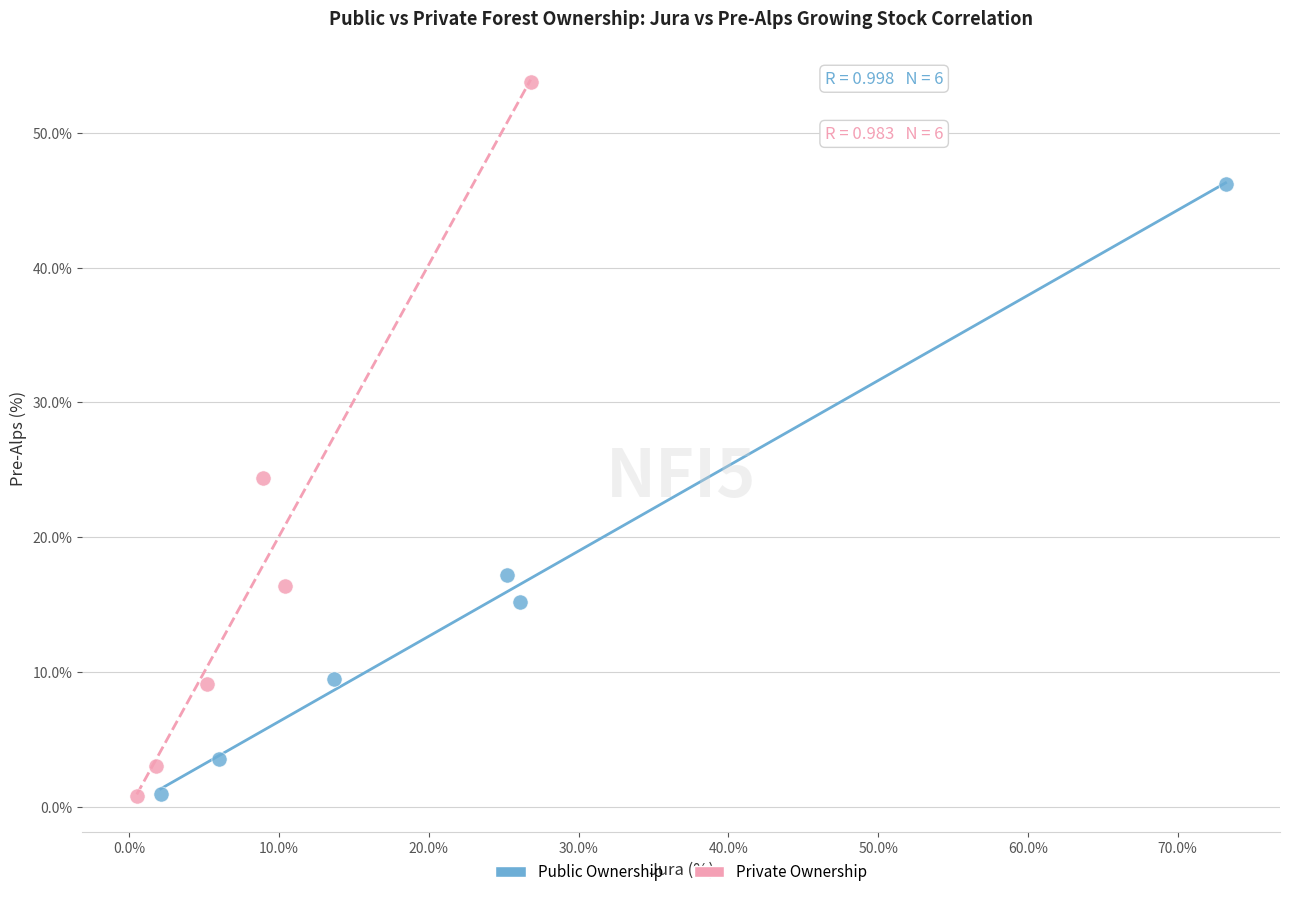

Which series contains the highest Y value?

Private Ownership